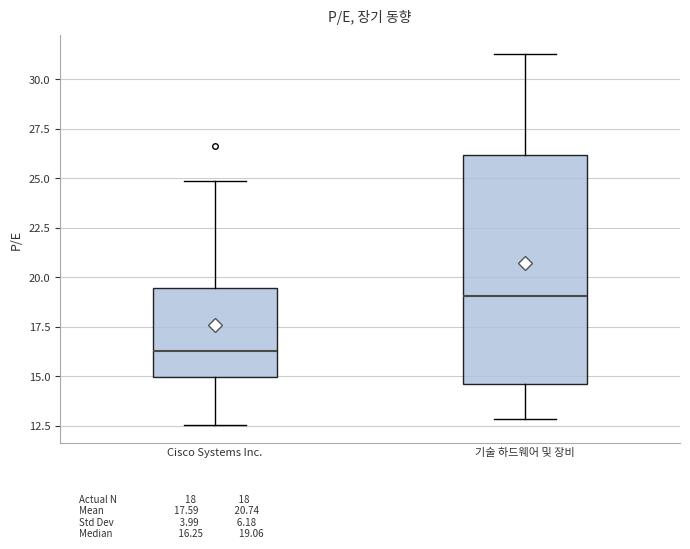

Comparing the boxes themselves (not the whiskers), which one is the tallest?

기술 하드웨어 및 장비